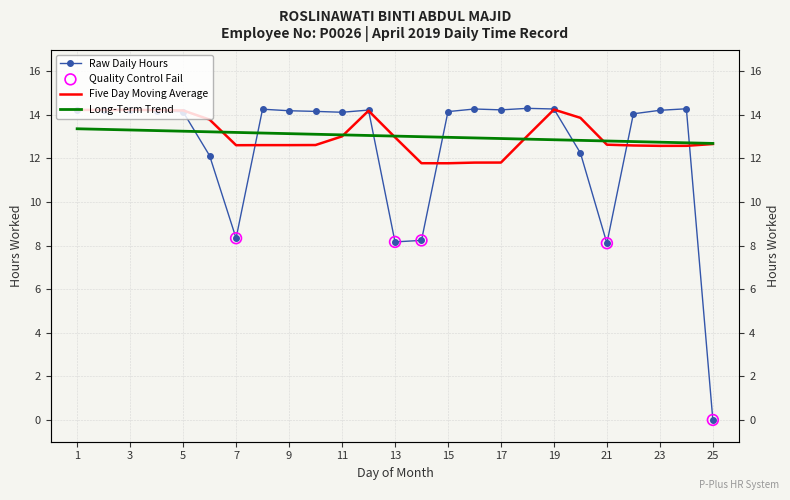

What is the ratio of the value at 5 to the value at 13?

1.7